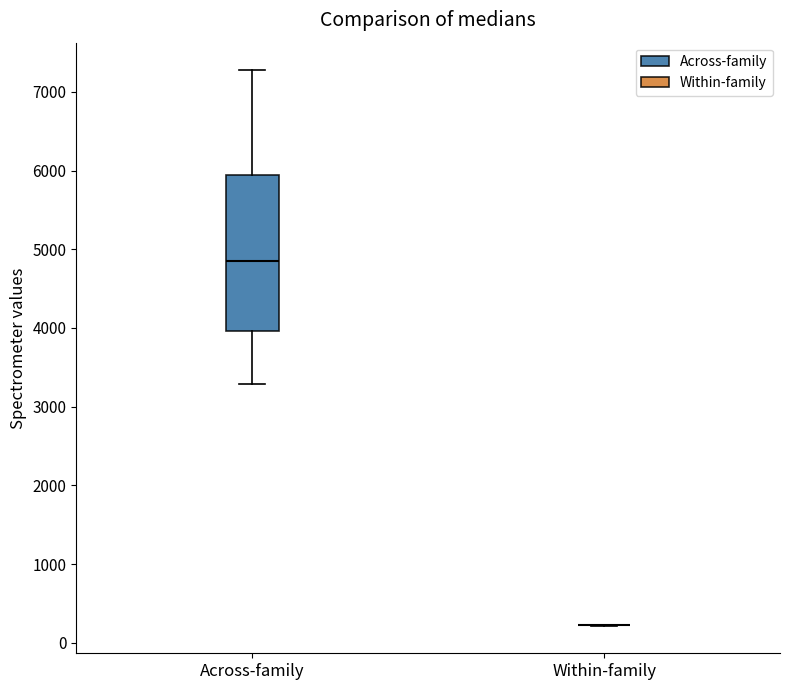

Comparing the boxes themselves (not the whiskers), which one is the tallest?

Across-family